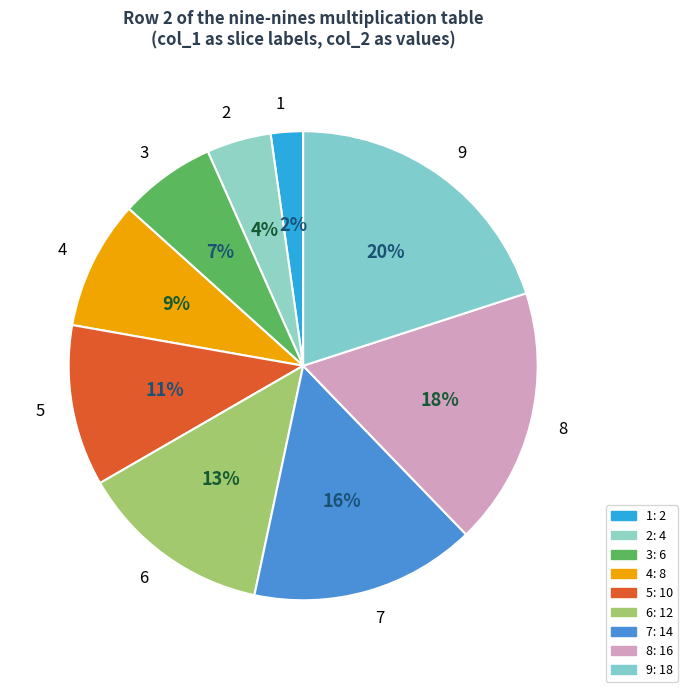

Which slice is the smallest?

1